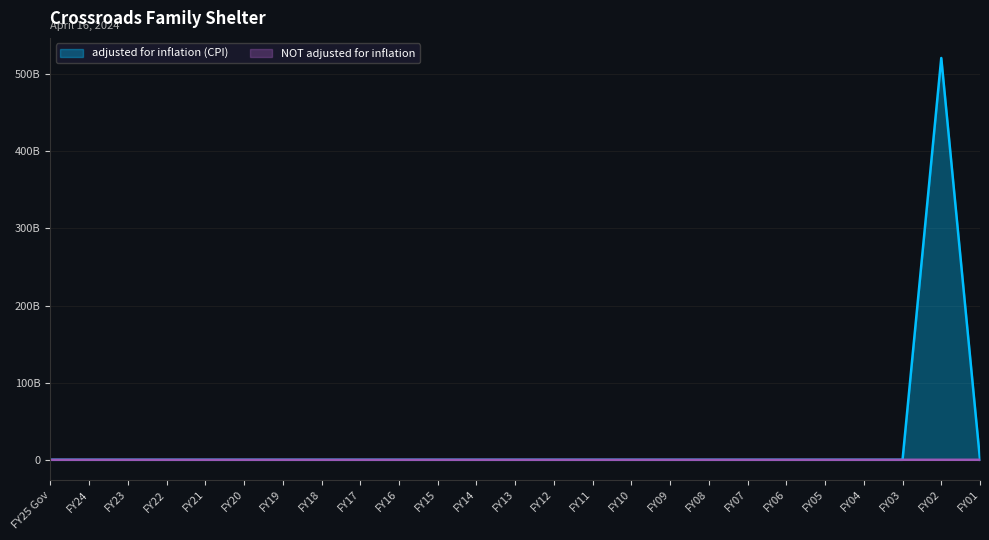

Which series has the largest total across all categories?

adjusted for inflation (CPI)